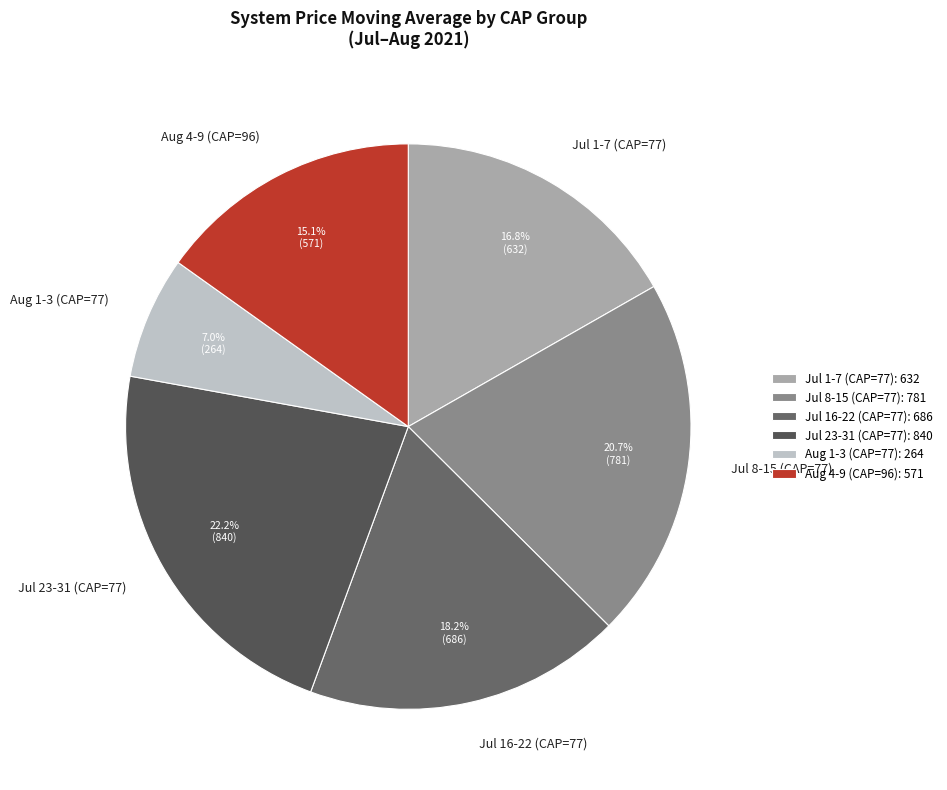

Combined, do Jul 1-7 (CAP=77) and Jul 8-15 (CAP=77) account for over 50%?

No